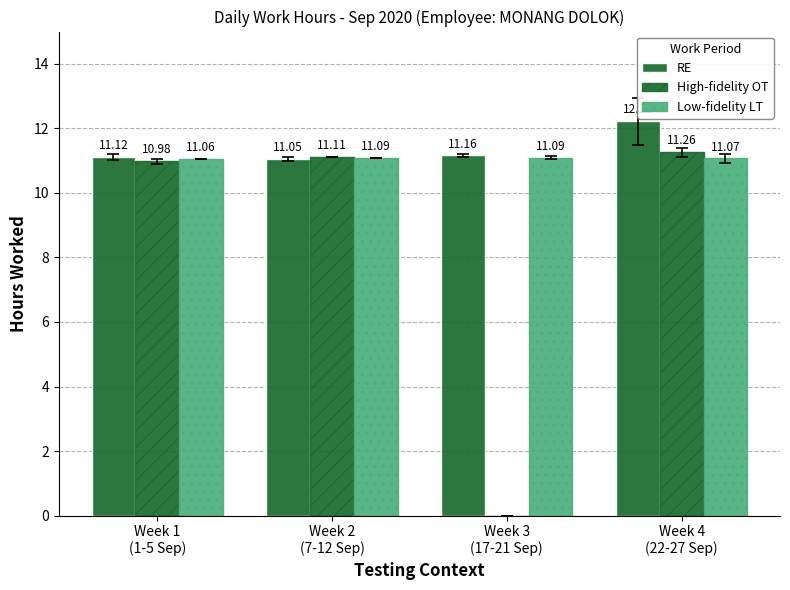

How many groups of bars are there?

4